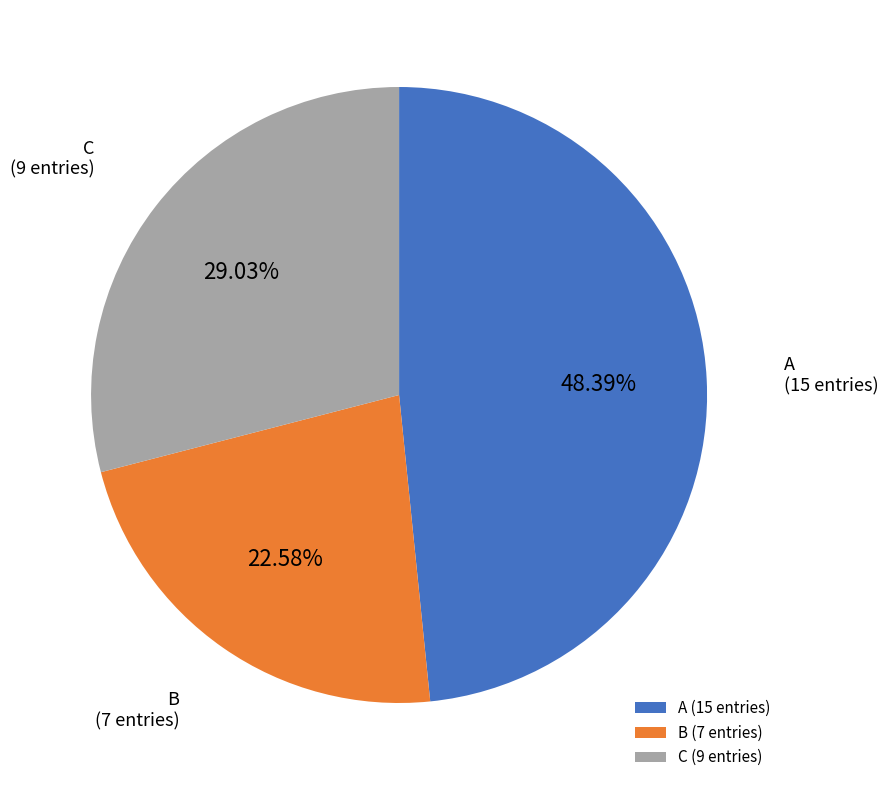

What percentage is the C slice, to the nearest percent?

29%